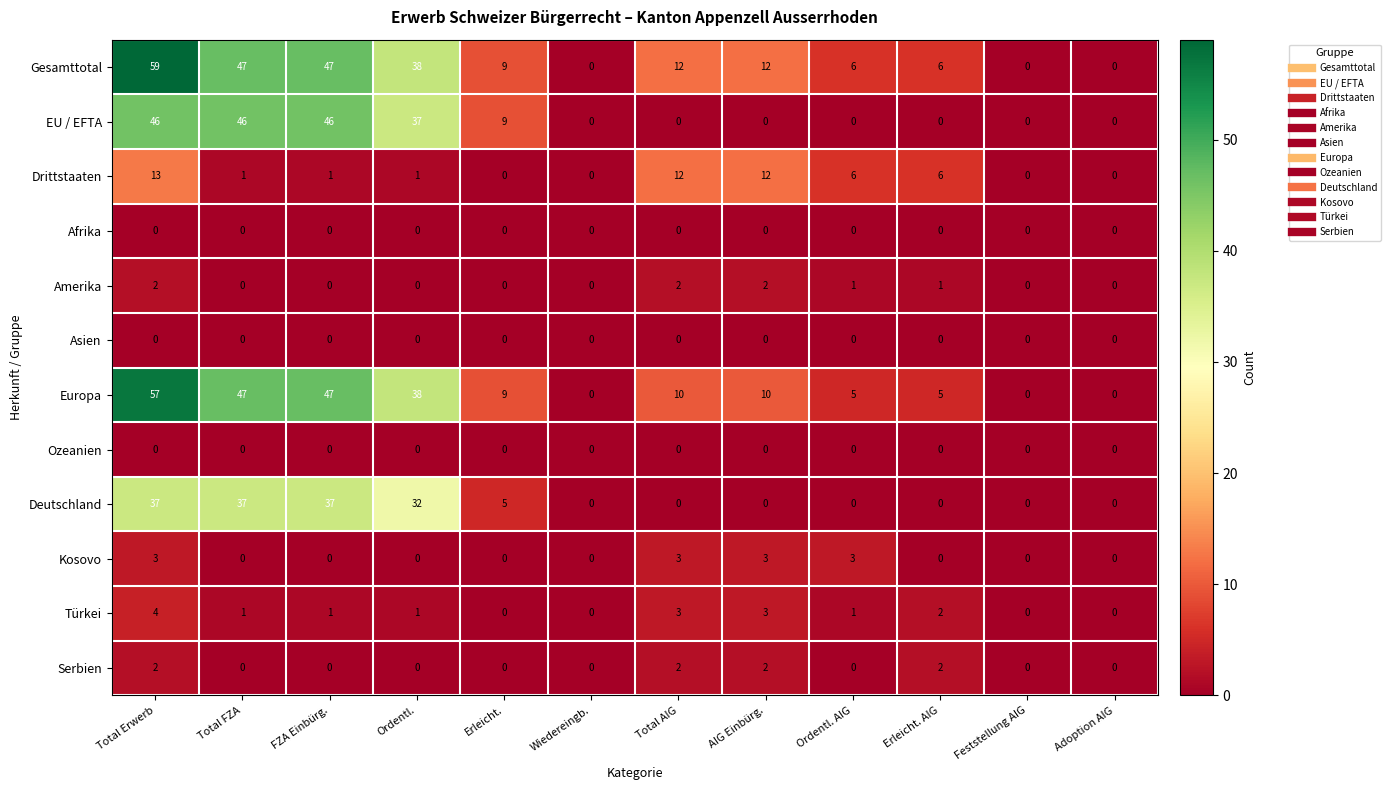

Read the Gesamttotal value at Ordentl. AIG, to the nearest 10.

10